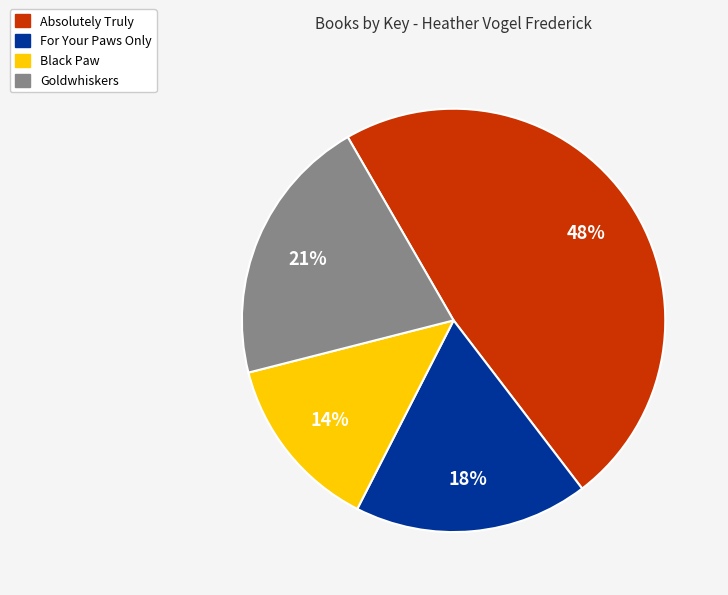

Do Goldwhiskers and Absolutely Truly together represent more than half of the pie?

Yes